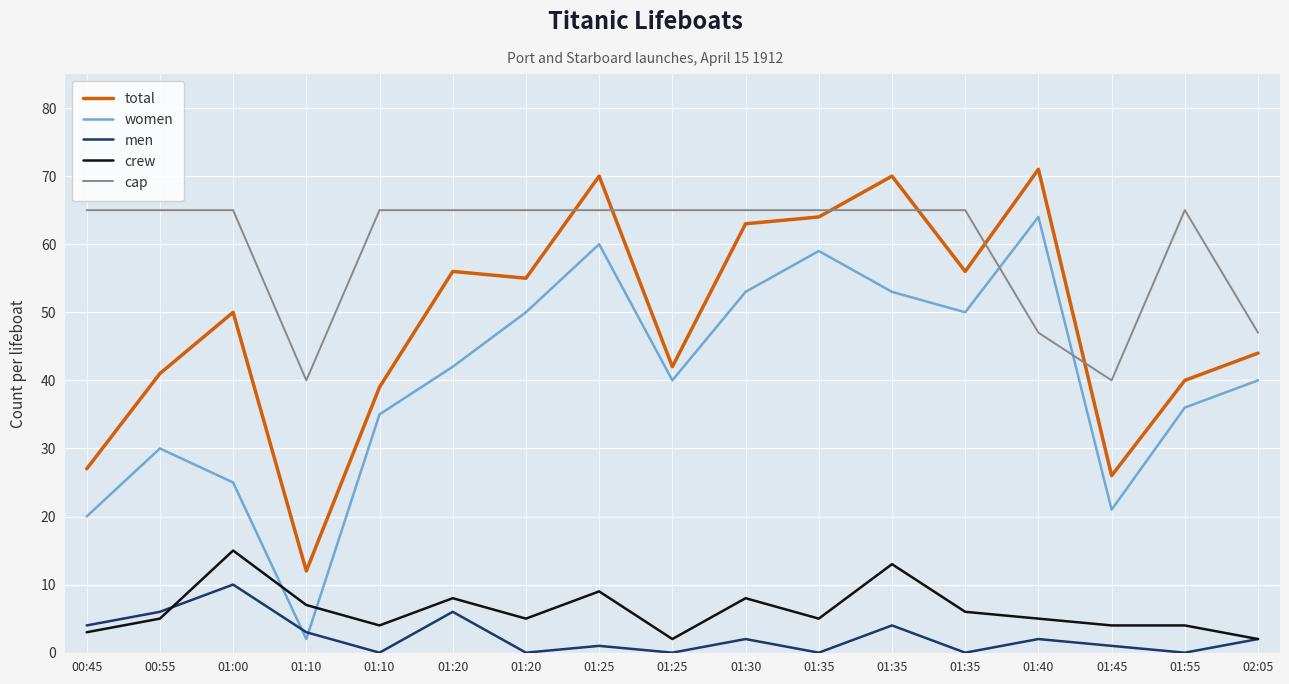

Reading left to right, transcribe all the data shown in this chart.

total: 27	41	50	12	39	56	55	70	42	63	64	70	56	71	26	40	44
women: 20	30	25	2	35	42	50	60	40	53	59	53	50	64	21	36	40
men: 4	6	10	3	0	6	0	1	0	2	0	4	0	2	1	0	2
crew: 3	5	15	7	4	8	5	9	2	8	5	13	6	5	4	4	2
cap: 65	65	65	40	65	65	65	65	65	65	65	65	65	47	40	65	47